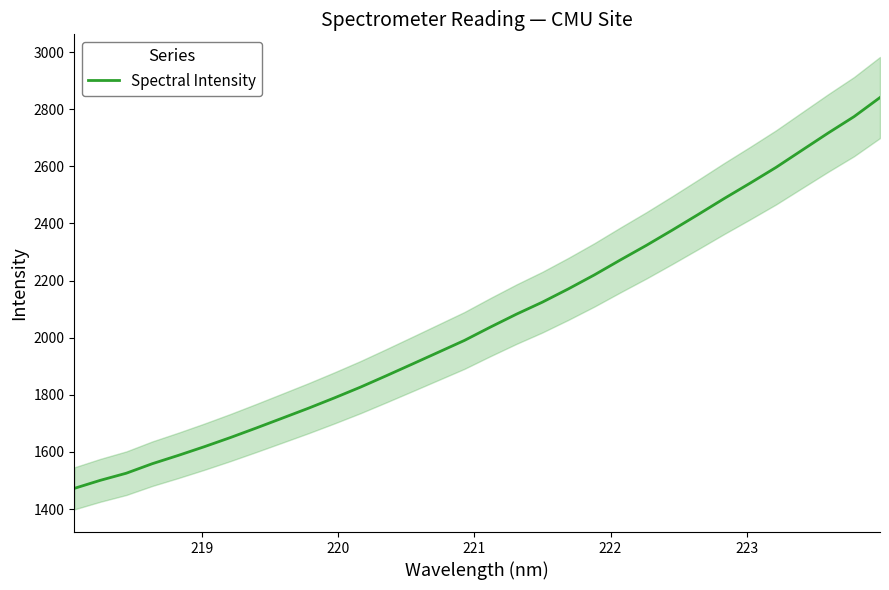

What is the lowest value of the Spectral Intensity series?

1472.3